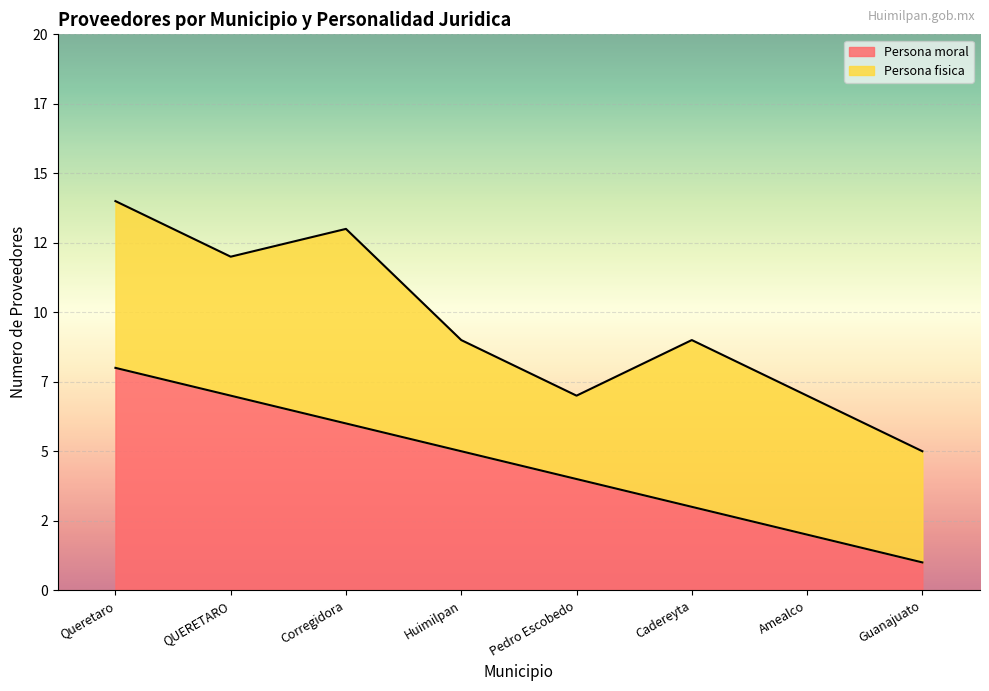

What value does the data have at Pedro Escobedo?

4